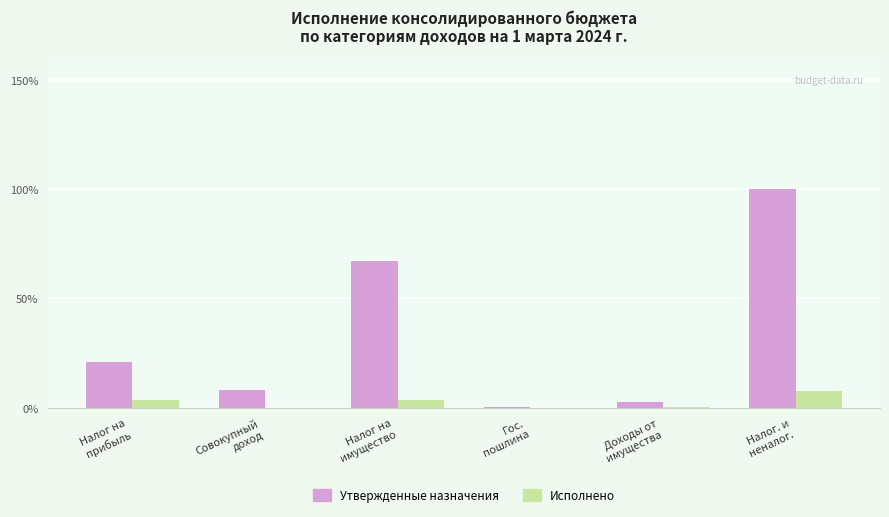

Reading right to left, what are all the values shown in this chart?

Утвержденные назначения: 4715106.0	134406.0	14200.0	3172900.0	376300.0	996900.0
Исполнено: 357588.0	11200.5	200.0	178922.0	0.0	162042.1